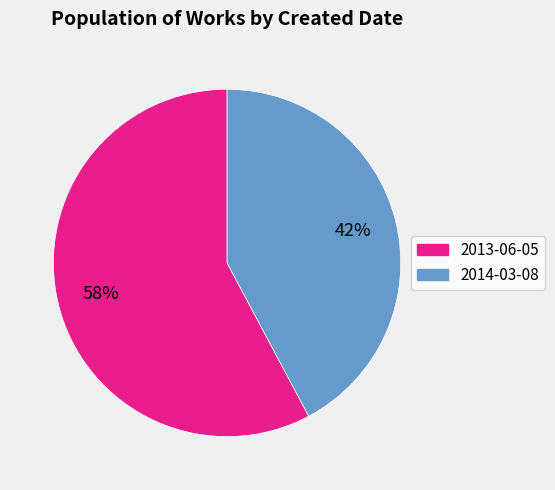

Count the number of slices in the pie.

2